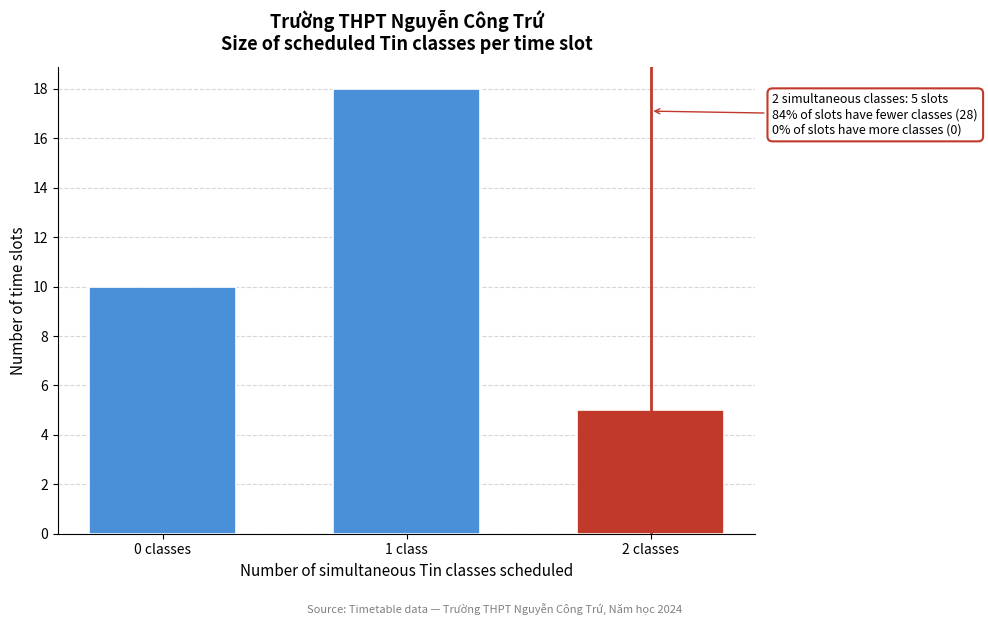

Reading left to right, list all the values displayed in this chart.

10	18	5